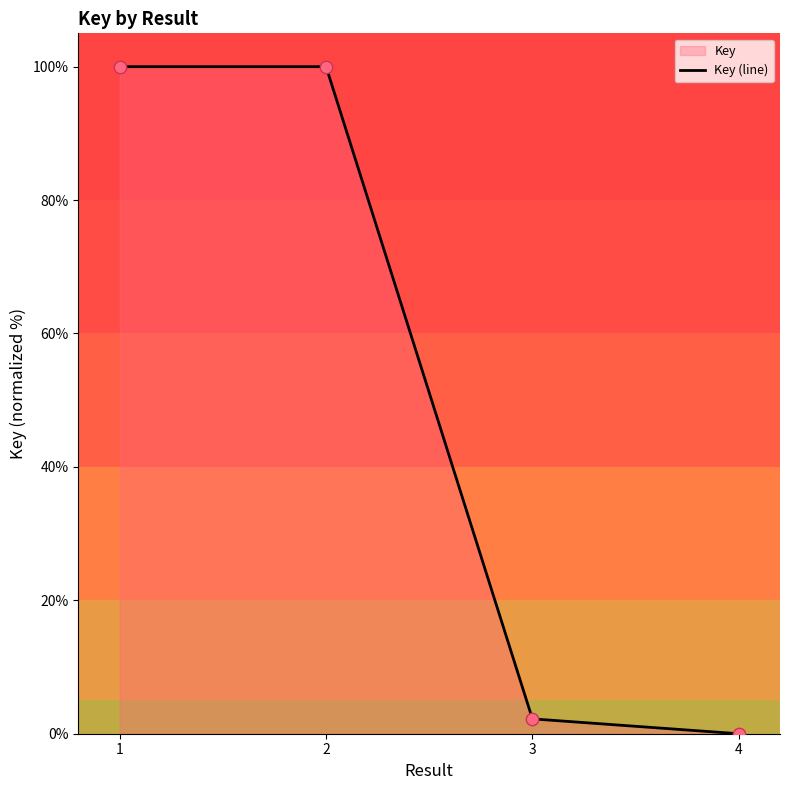

Which has a higher value, 2 or 4?

2